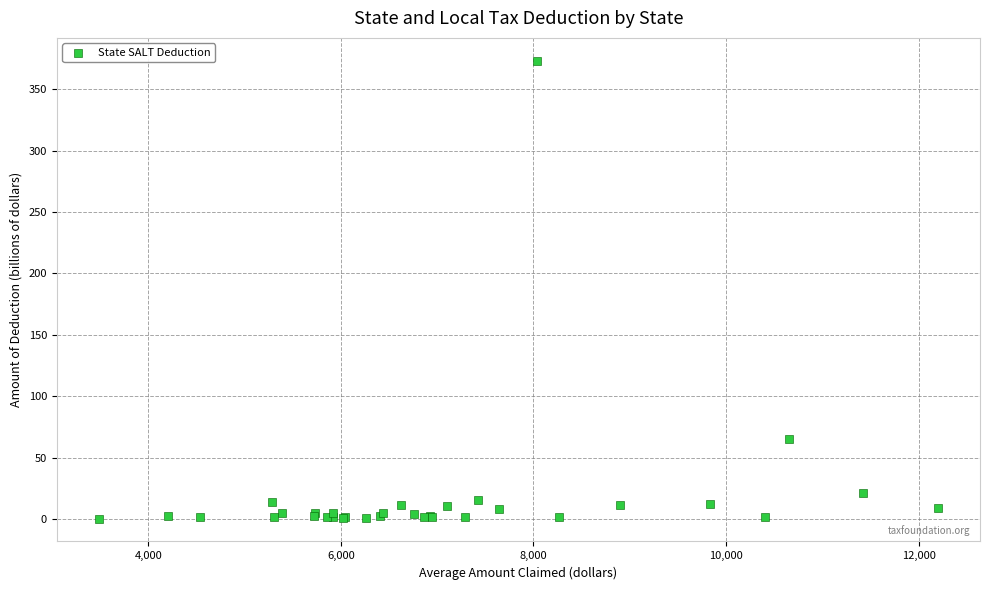

What Y value in the scatter plot is closest to 186?

64.7